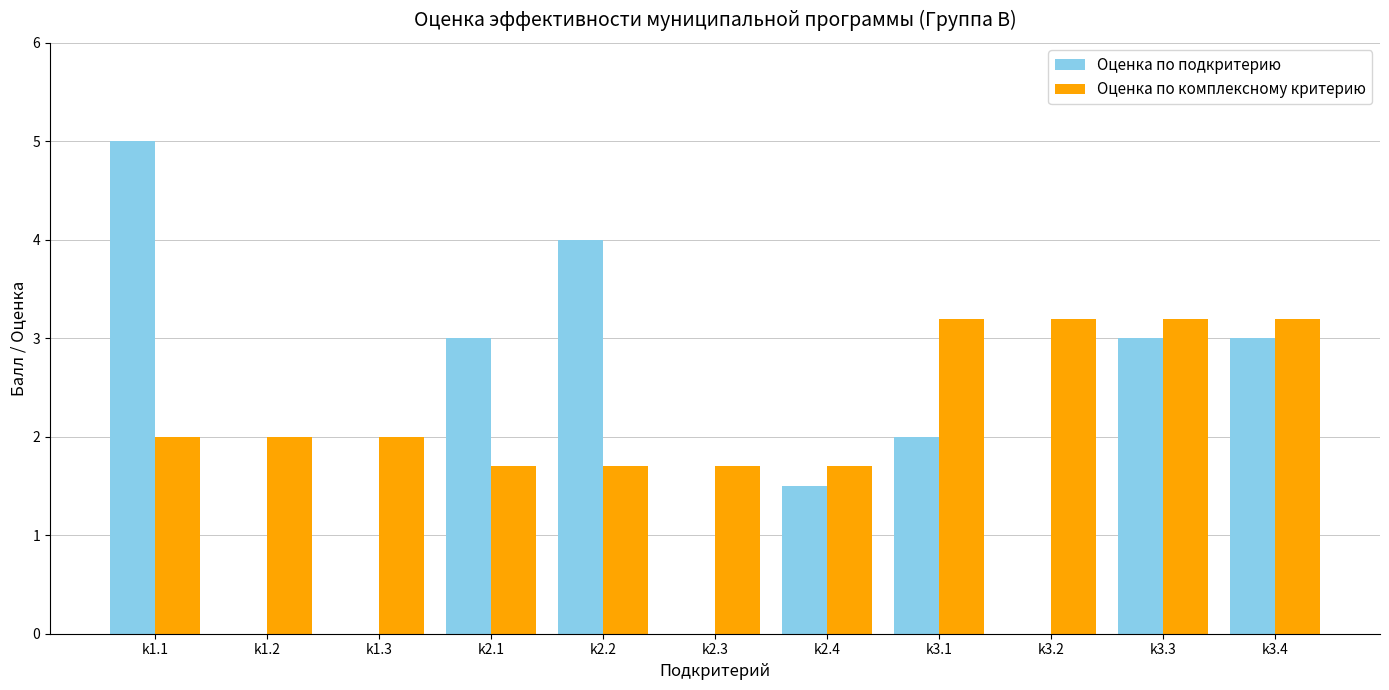

Which series has the largest total across all categories?

Оценка по комплексному критерию